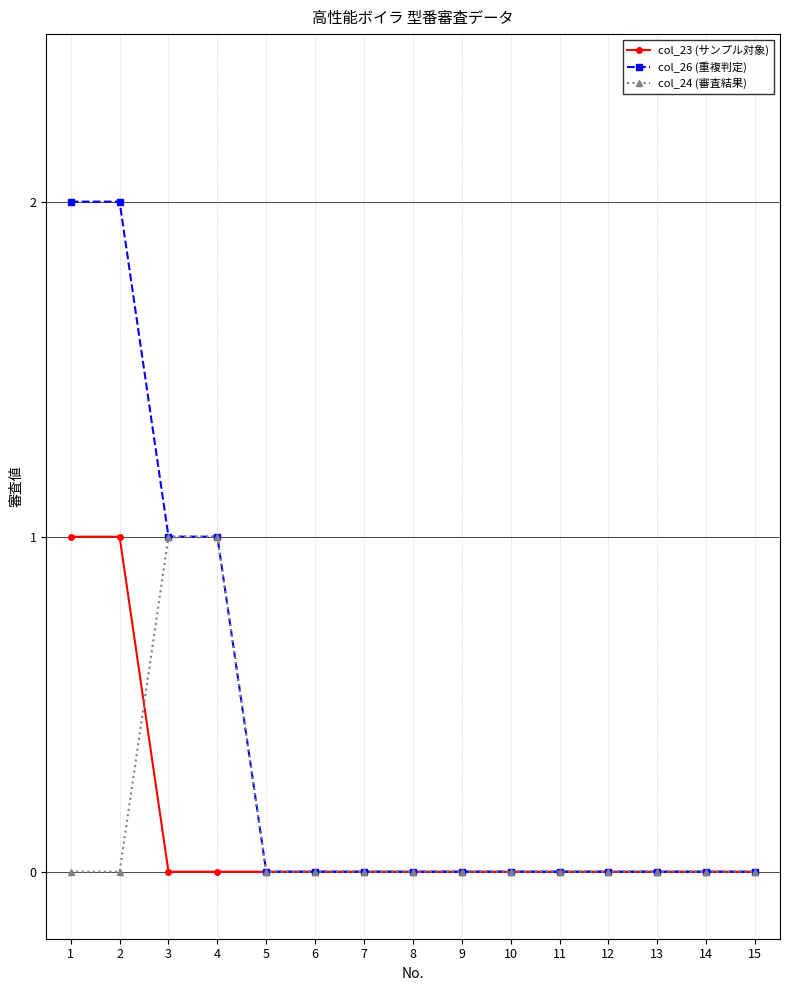

Which series changed the most between 1 and 14?

col_26 (重複判定)